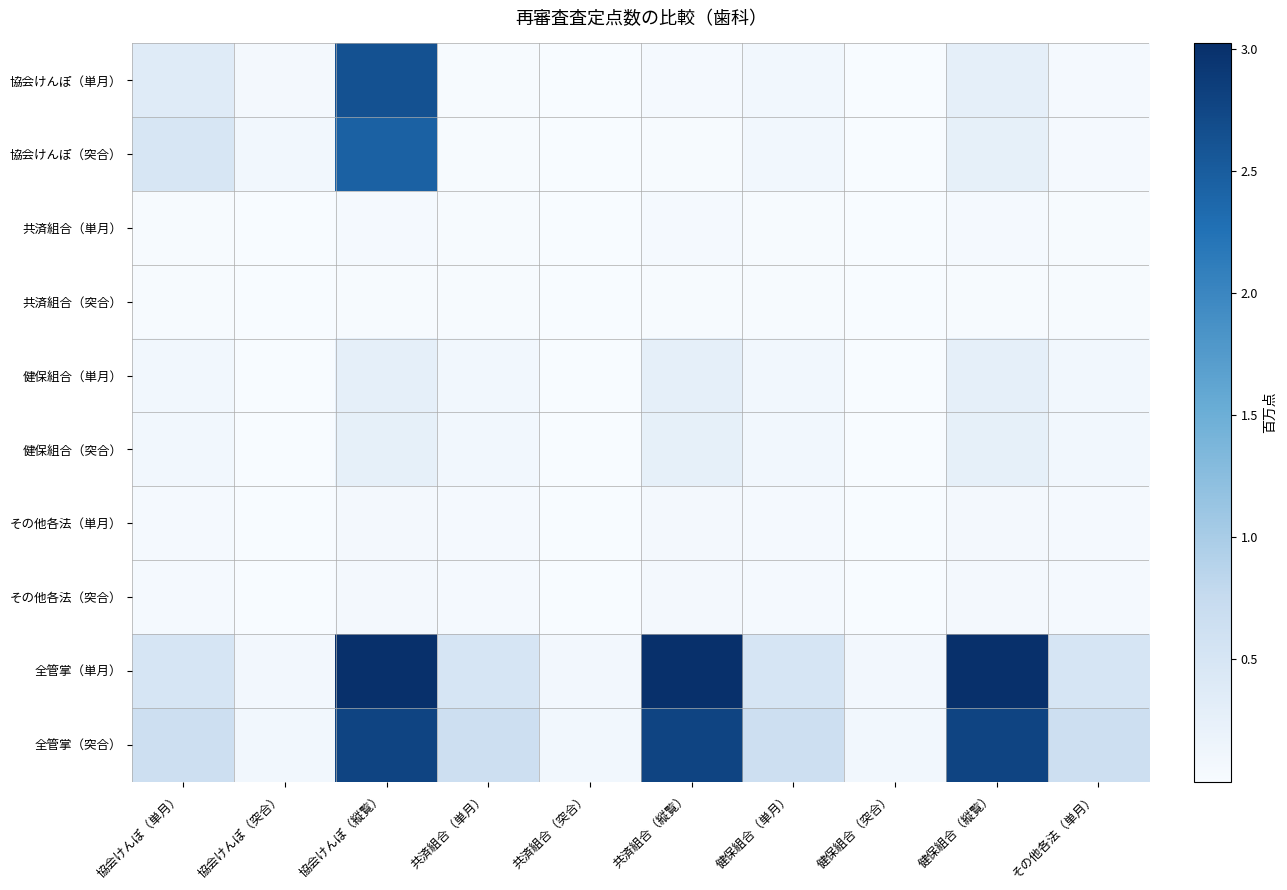

At which category does the chart reach its peak across all series?

協会けんぽ（縦覧）